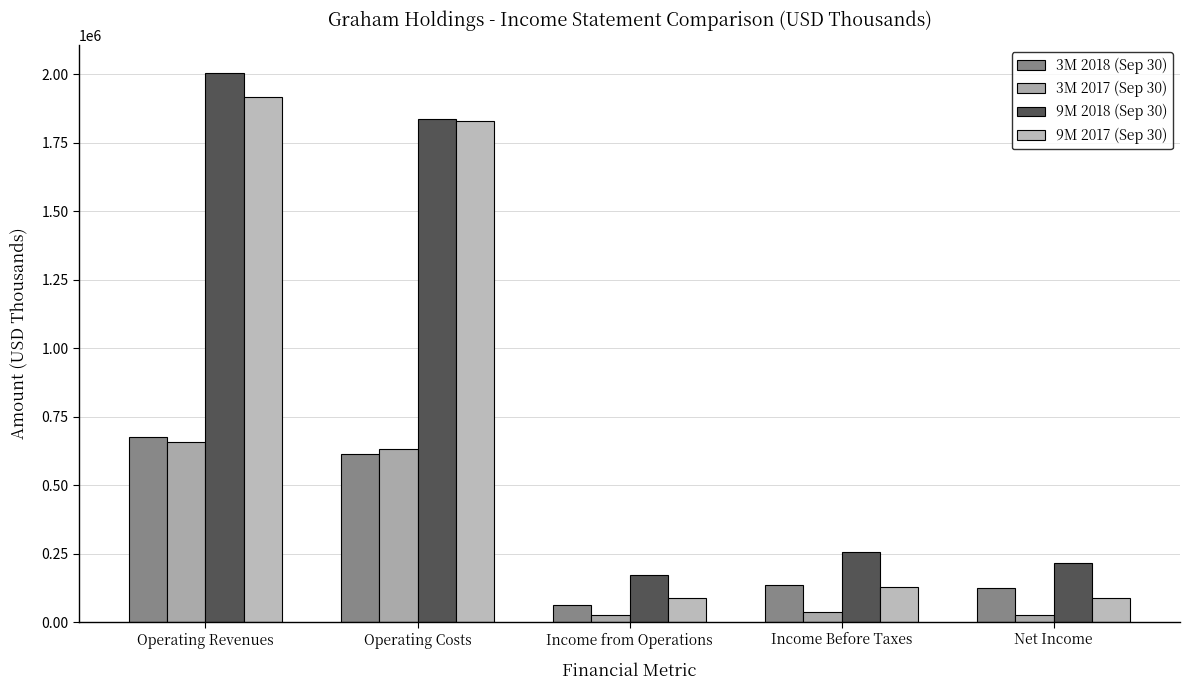

How many data points does each series have?

5